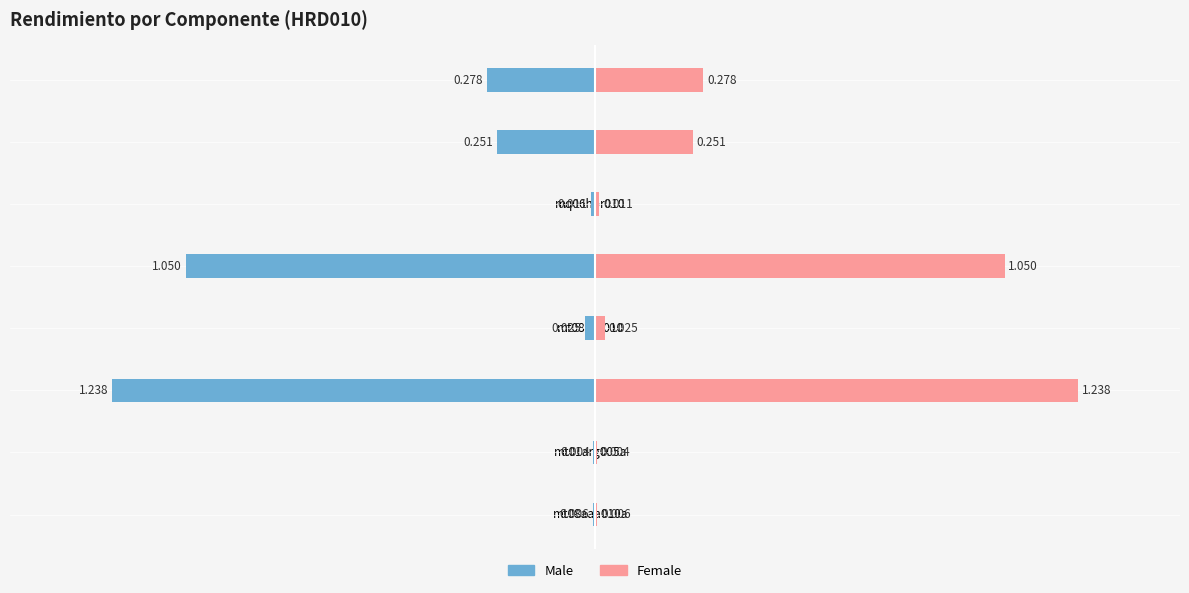

What is the difference between the Female values at mt20dho010b and mo019?

0.8